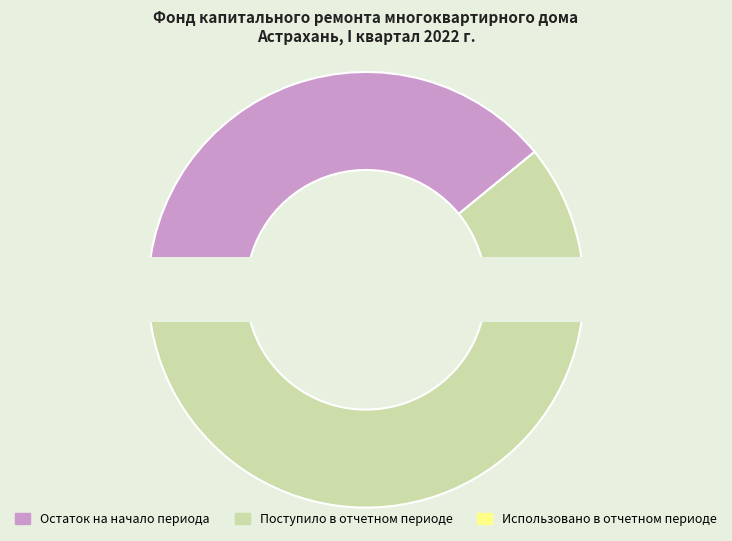

Do Использовано в отчетном периоде and Остаток на начало периода together represent more than half of the pie?

No